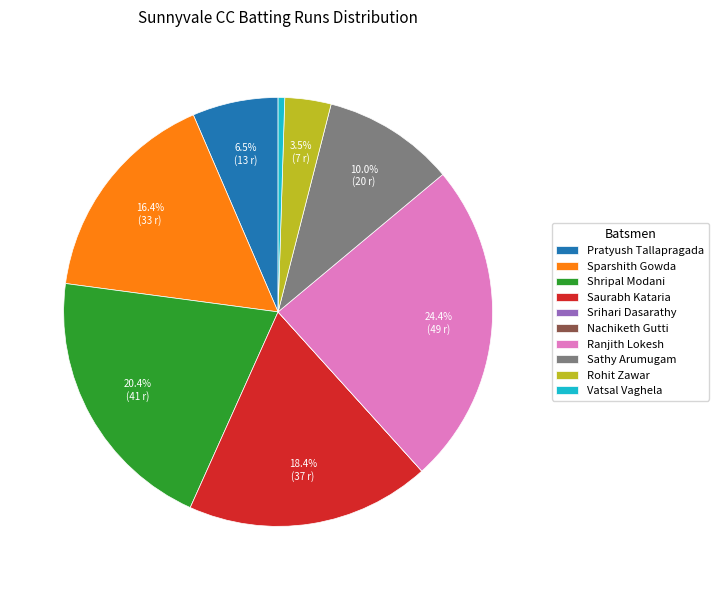

To the nearest percent, what is the difference between the largest and smallest slice percentages?

24%